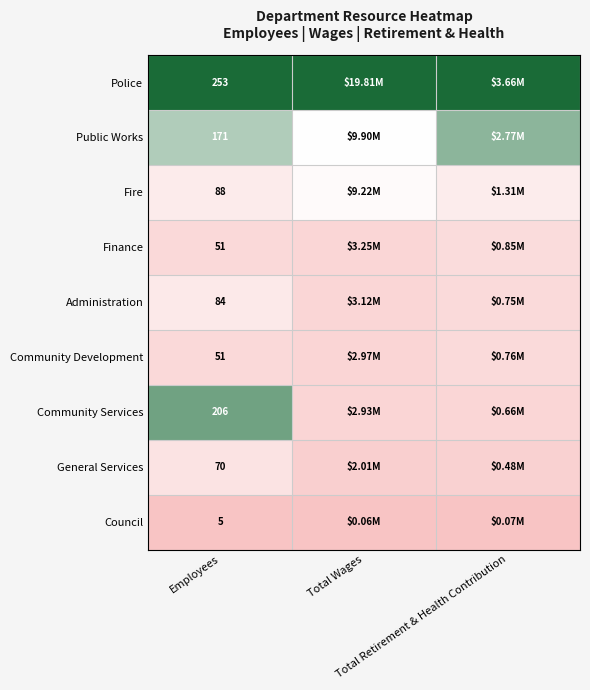

Which label corresponds to the largest value in the chart?

Employees